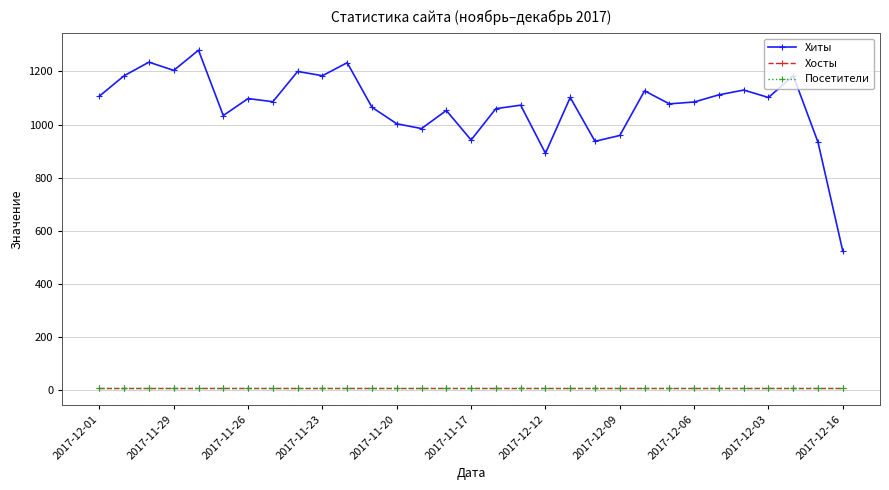

Is this an area chart (filled region under the line)?

No